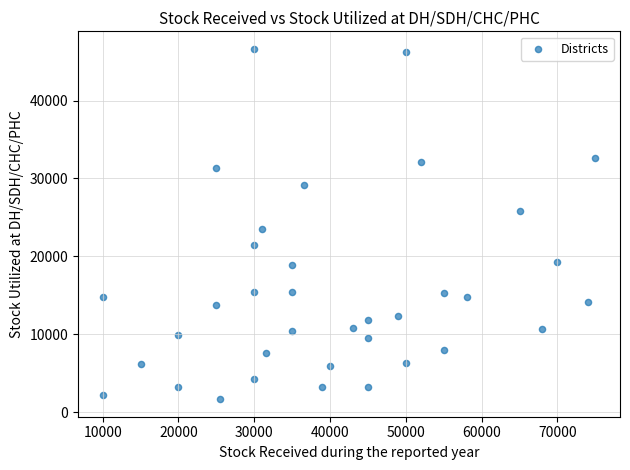

What Y value in the scatter plot is closest to 24150?

23543